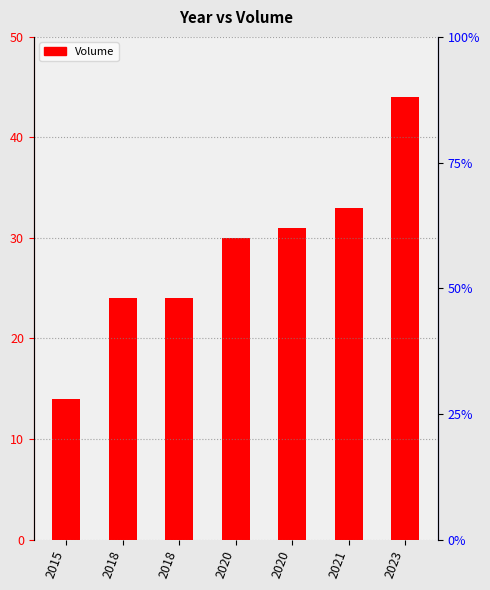

What is the difference between the values at 2021 and 2018?

9